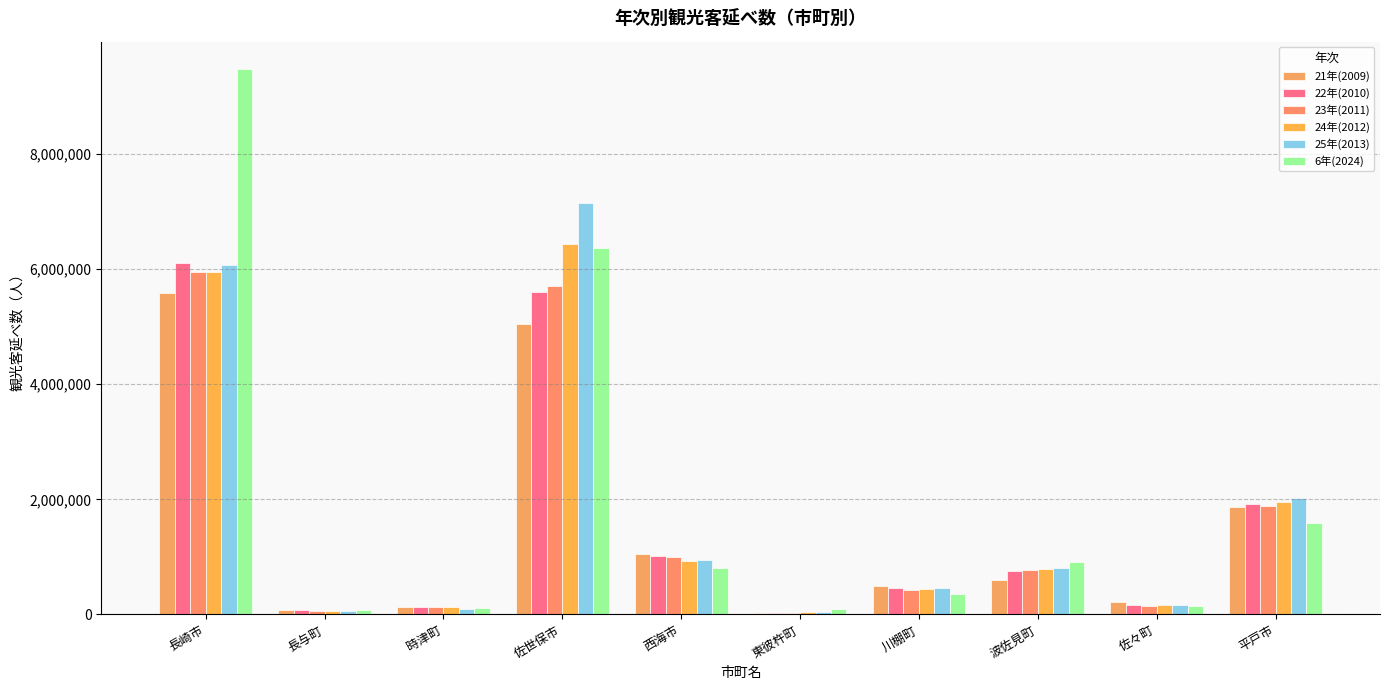

How many categories are shown in the chart?

10